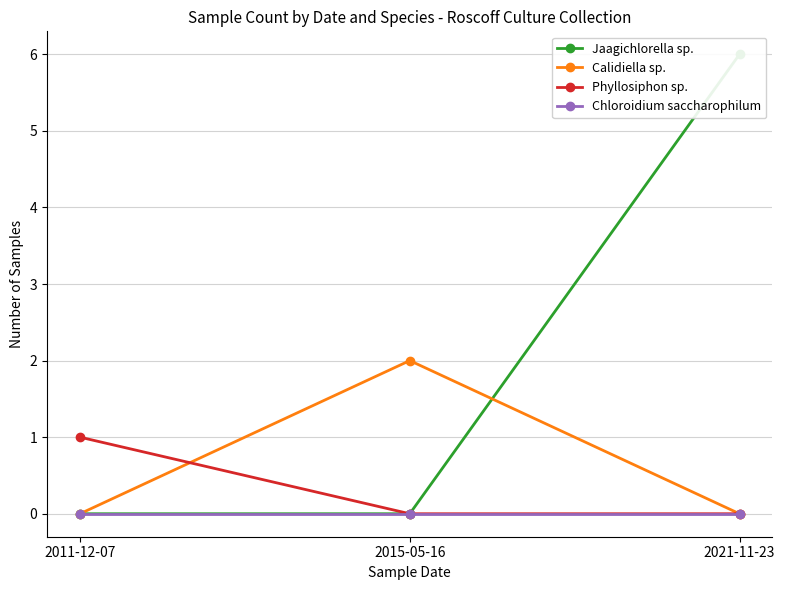

What are all the series names shown in the legend?

Jaagichlorella sp., Calidiella sp., Phyllosiphon sp., Chloroidium saccharophilum